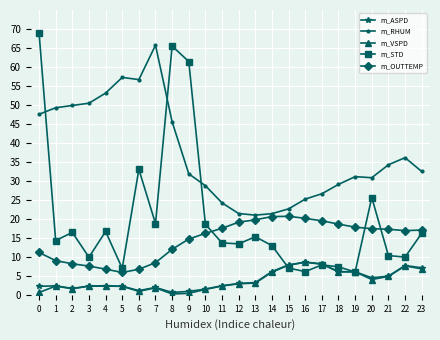

Does the chart have visible grid lines?

Yes